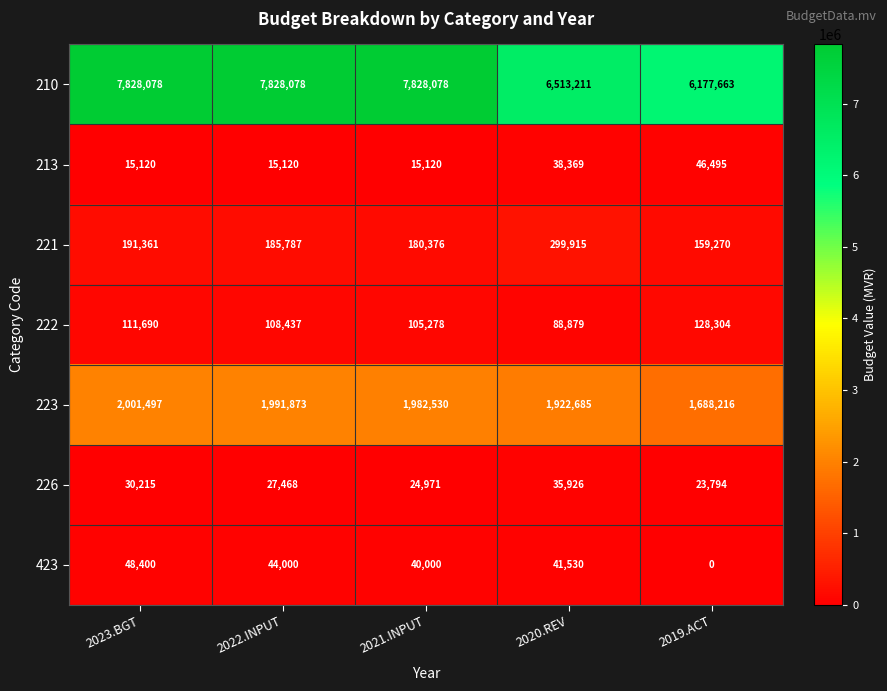

What is the total value across all series at 2019.ACT?

8223742